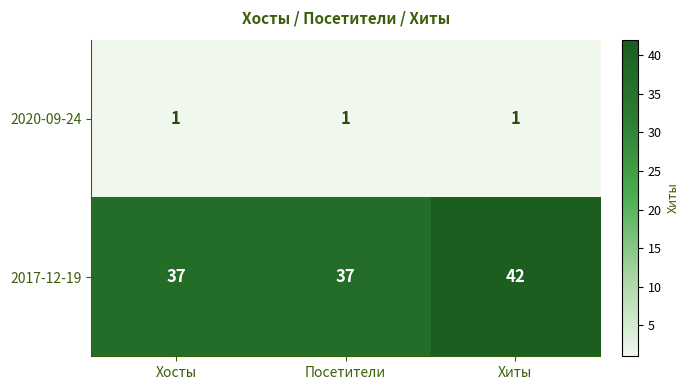

What is the highest value of the 2017-12-19 series?

42